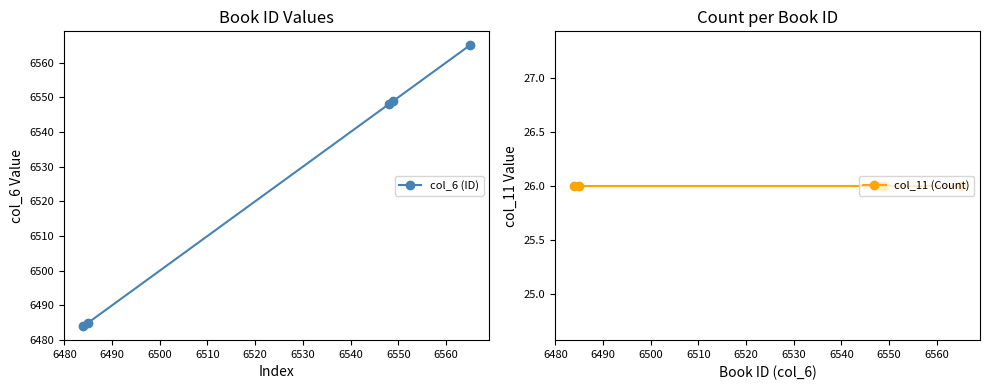

Which series has the largest total across all categories?

col_6 (ID)